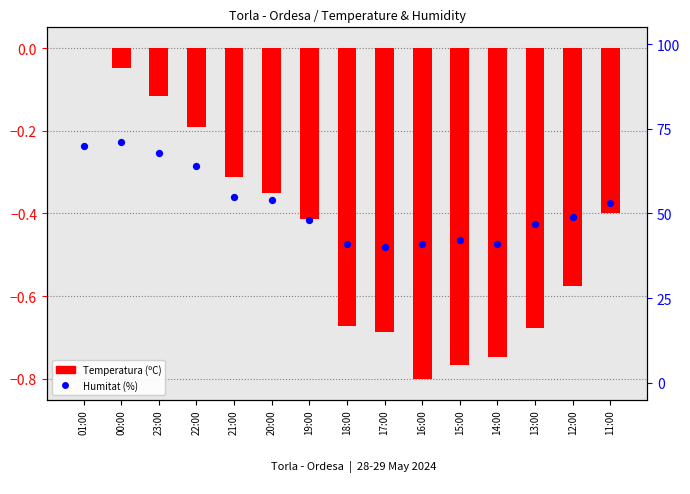

What are all the series names shown in the legend?

Temperatura (ºC), Humitat (%)